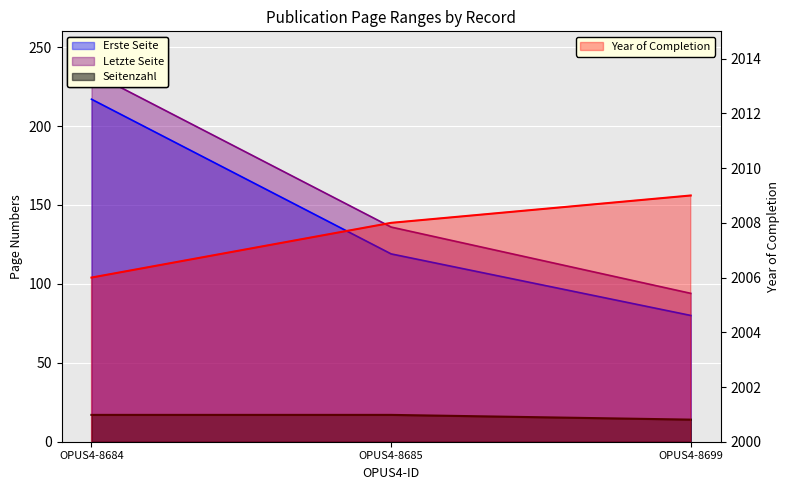

What is the smallest value displayed?

14